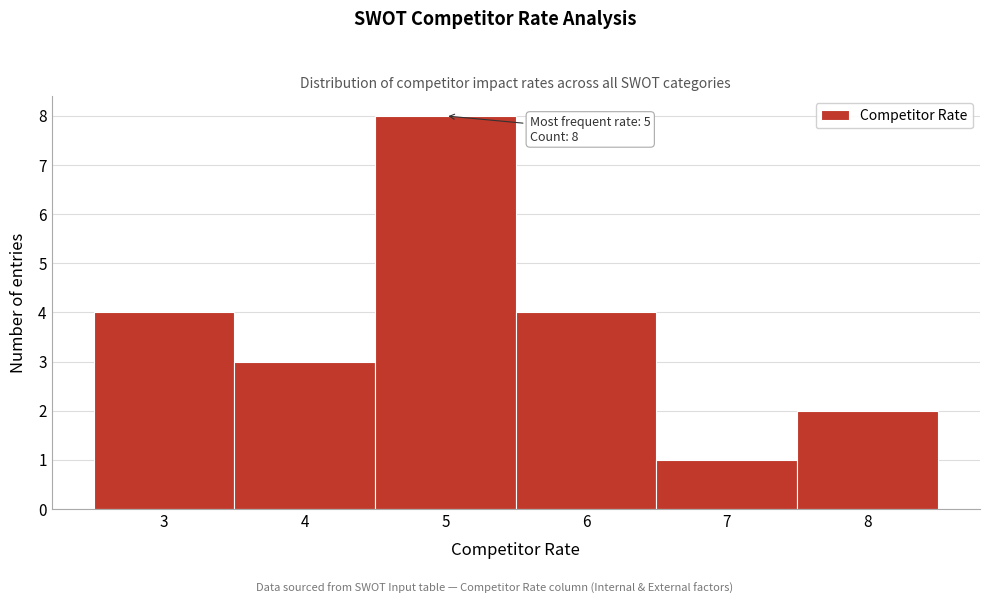

Which range on the x-axis has the tallest bar?

4.5 to 5.5